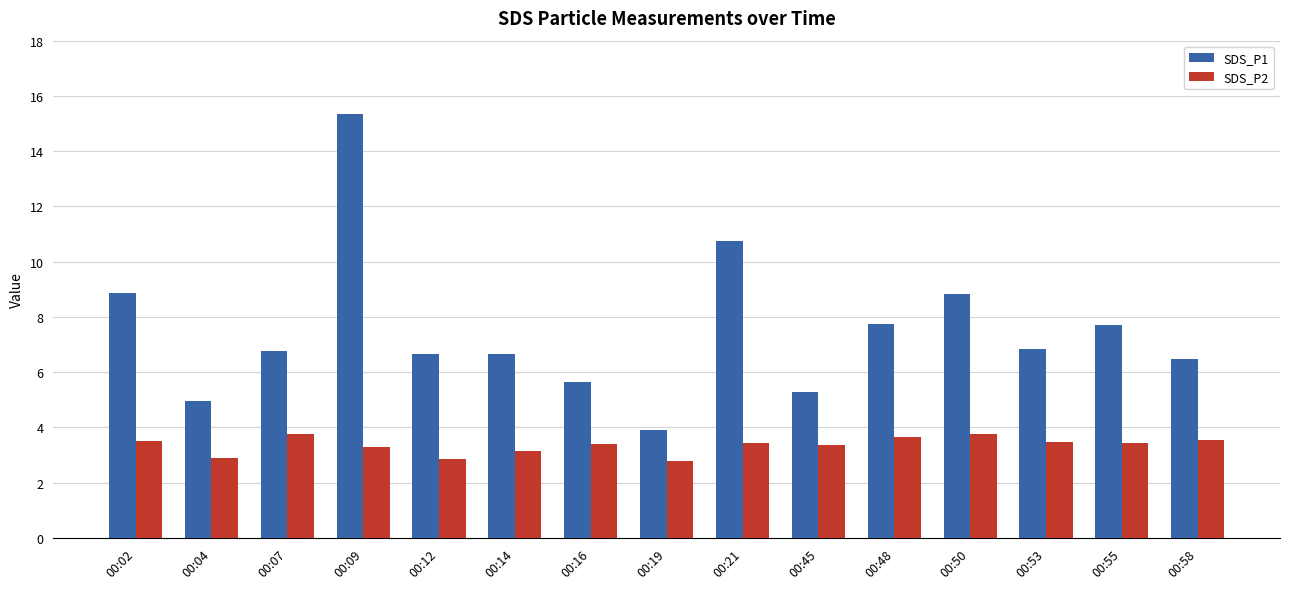

How many values in the SDS_P2 series exceed 3?

12